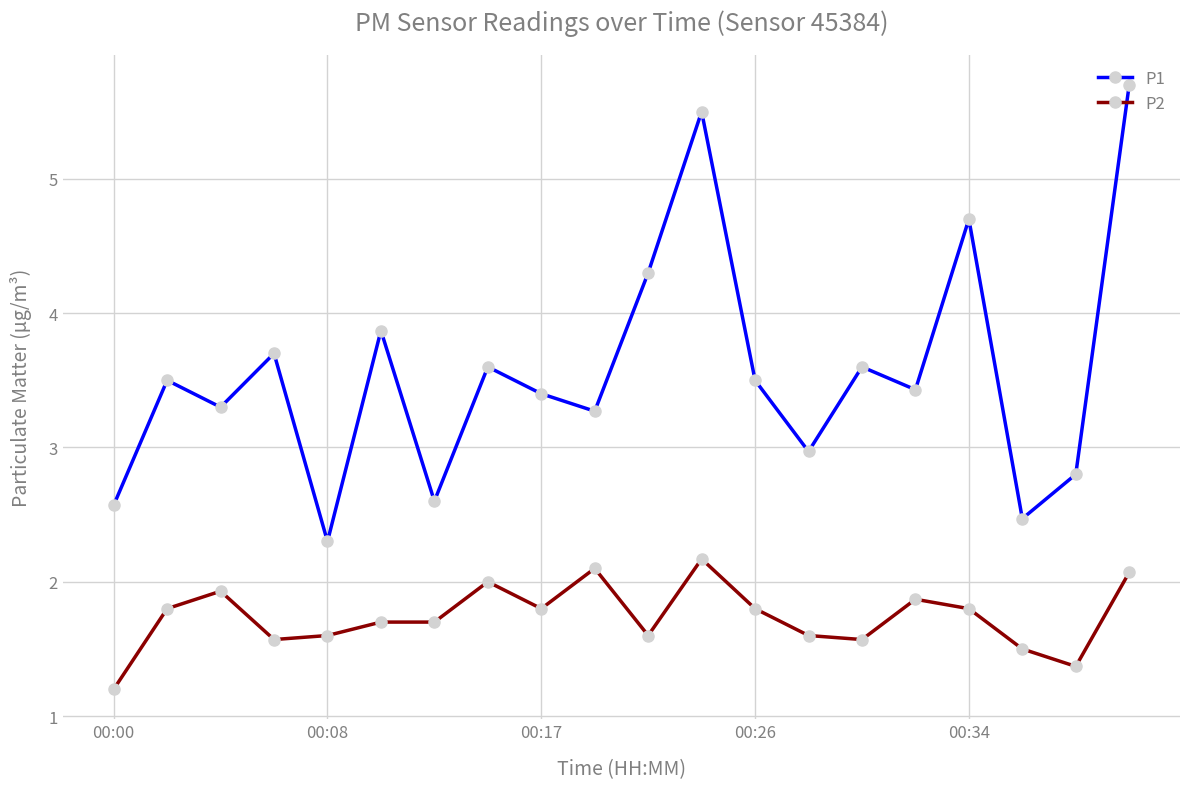

What is the highest value of the P2 series?

2.2